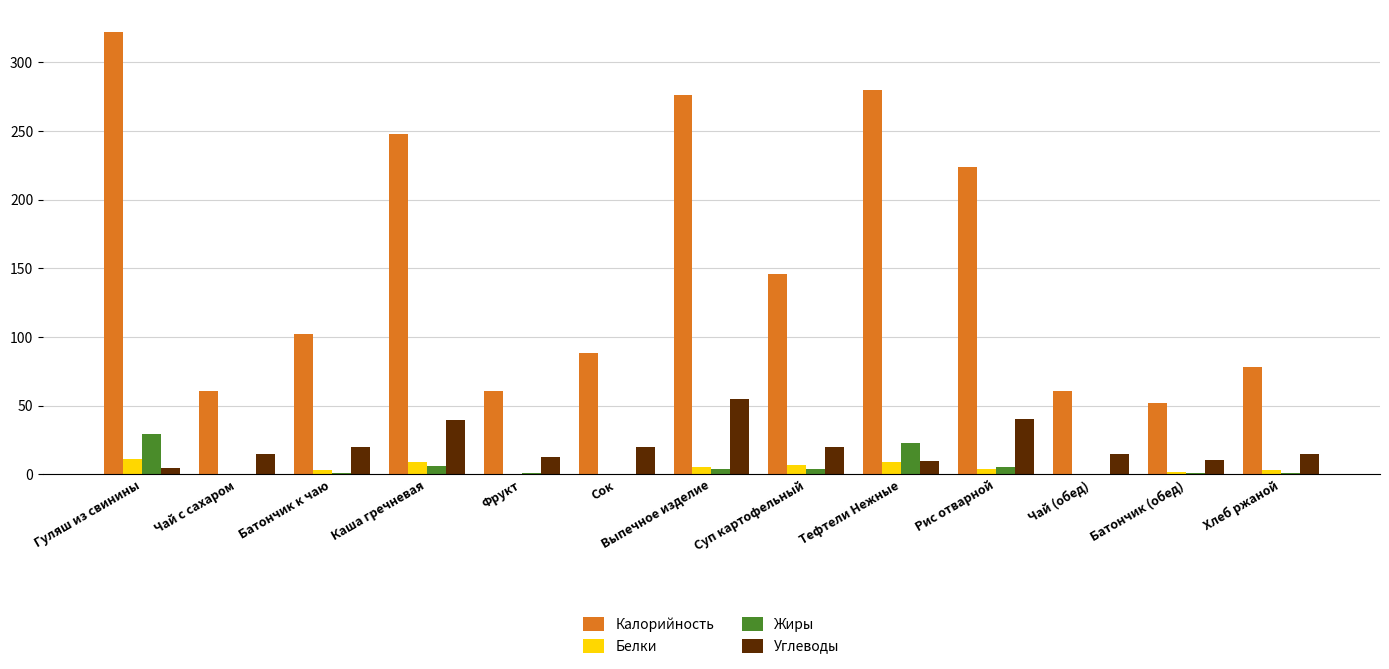

What are all the series names shown in the legend?

Калорийность, Белки, Жиры, Углеводы